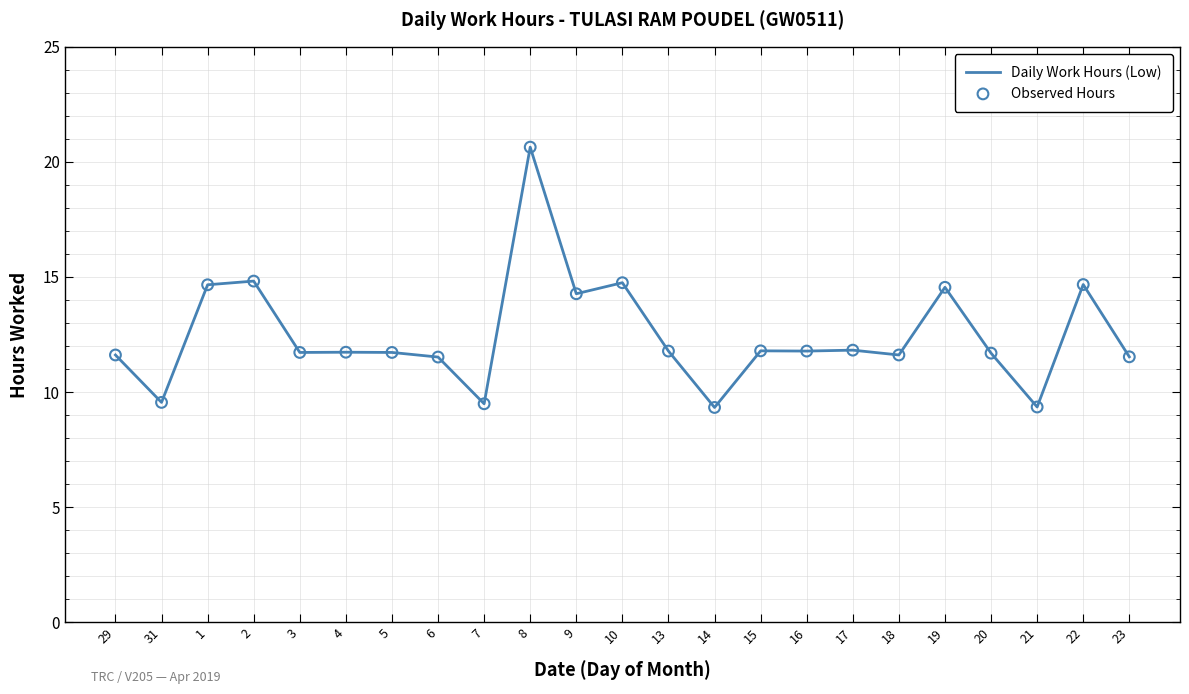

Between 14 and 9, which is larger?

9